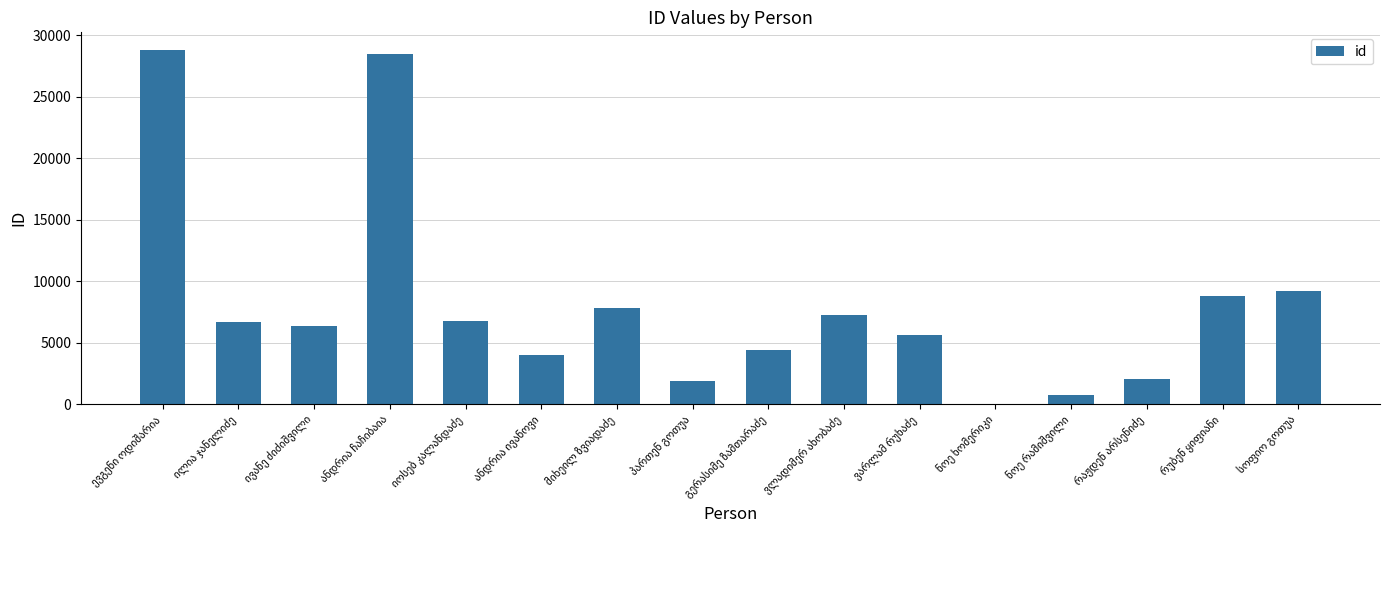

What is the greatest value displayed?

28781